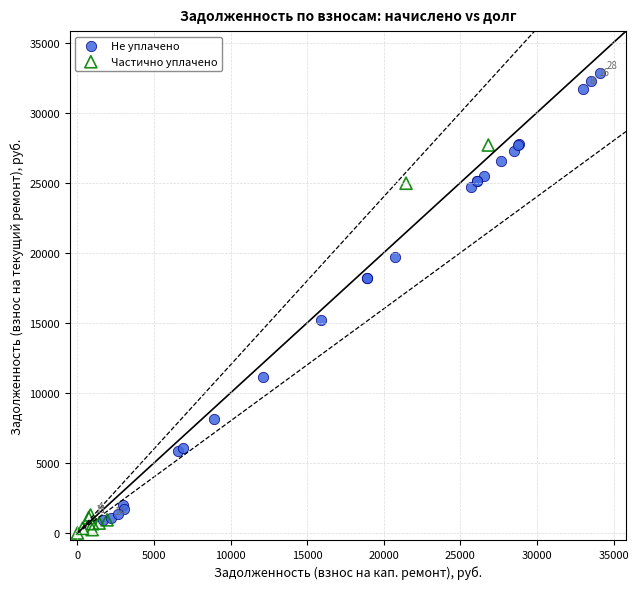

Which series reaches the maximum Y coordinate?

Не уплачено